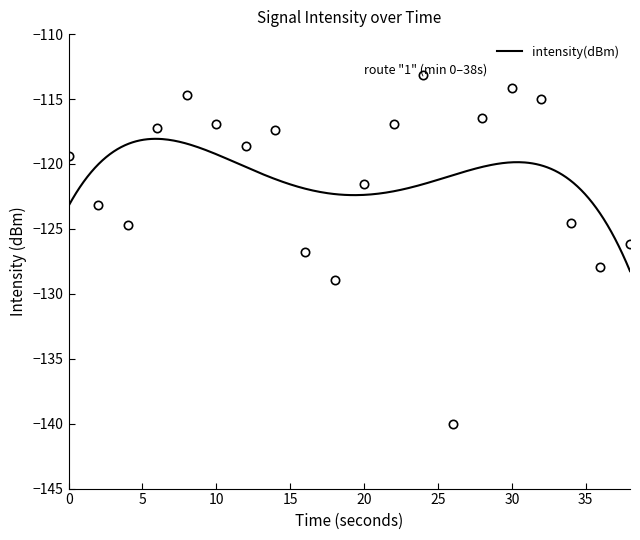

Count the number of values greater than -118.

9